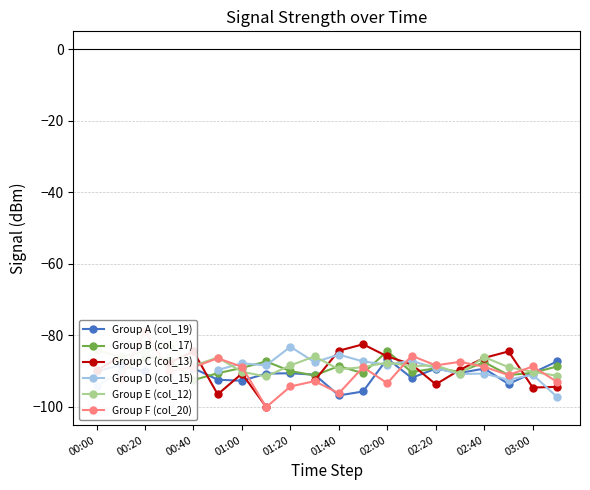

How many negative values does the Group A (col_19) series have?

19